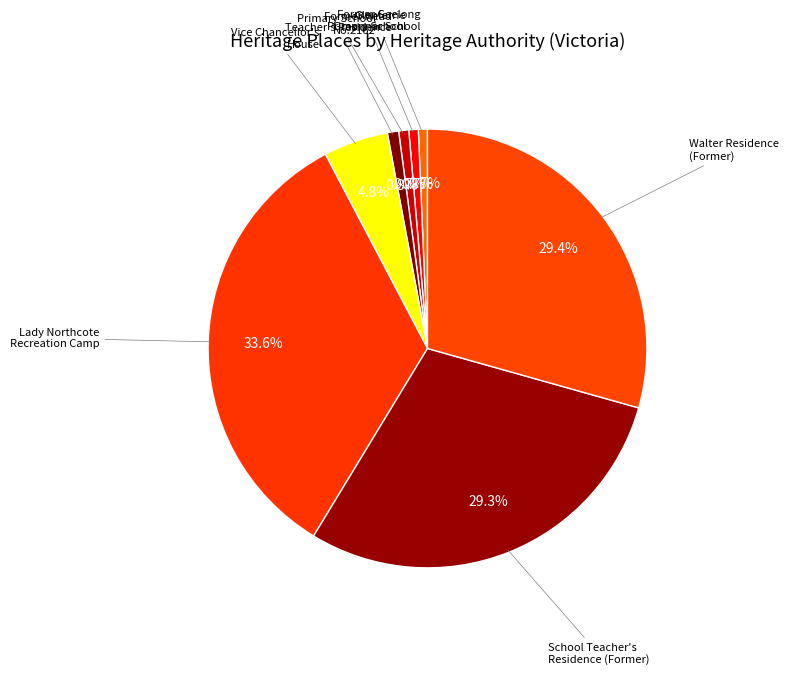

Count the number of slices in the pie.

8